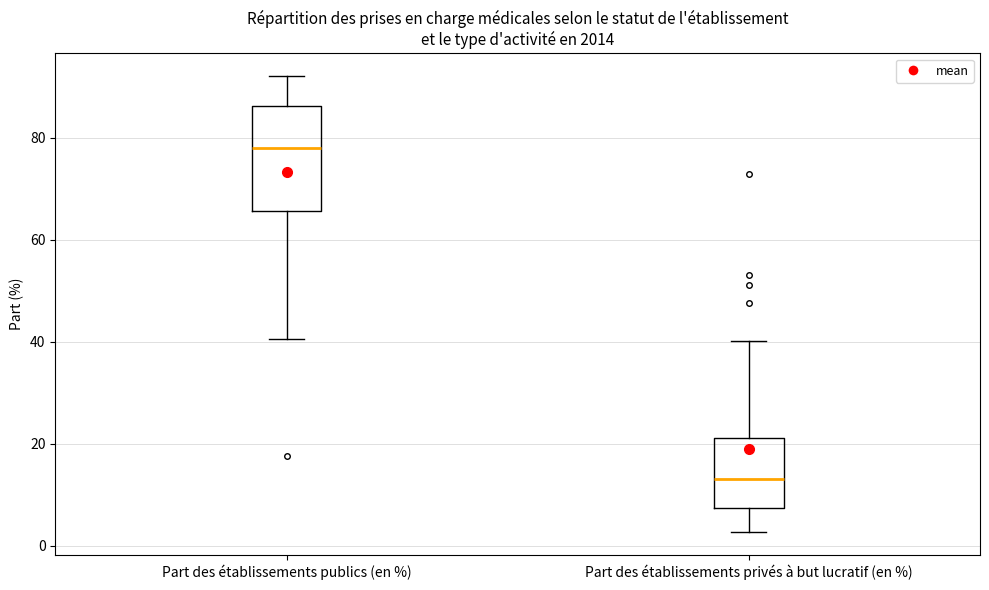

Which box is the tallest, from its lower edge to its upper edge?

Part des établissements publics (en %)